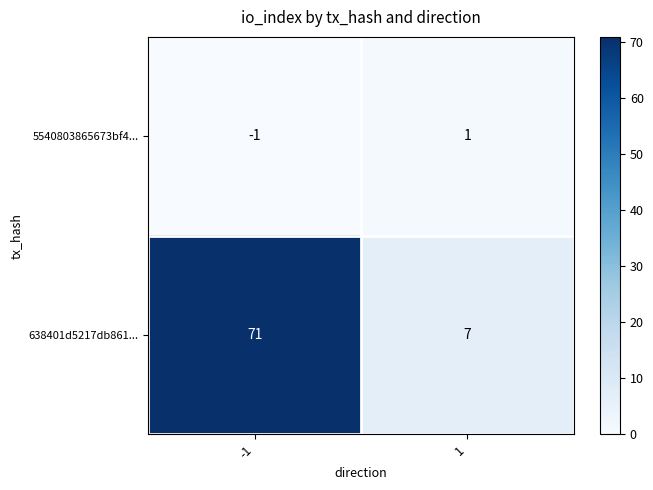

What is the greatest value displayed?

71